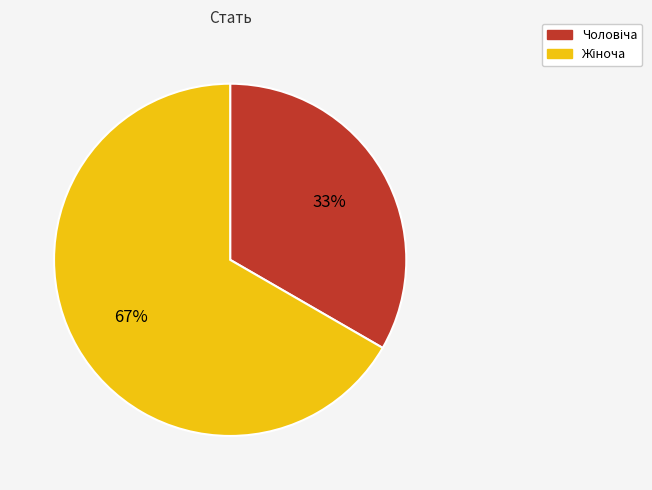

Is there a majority slice in this chart?

Yes